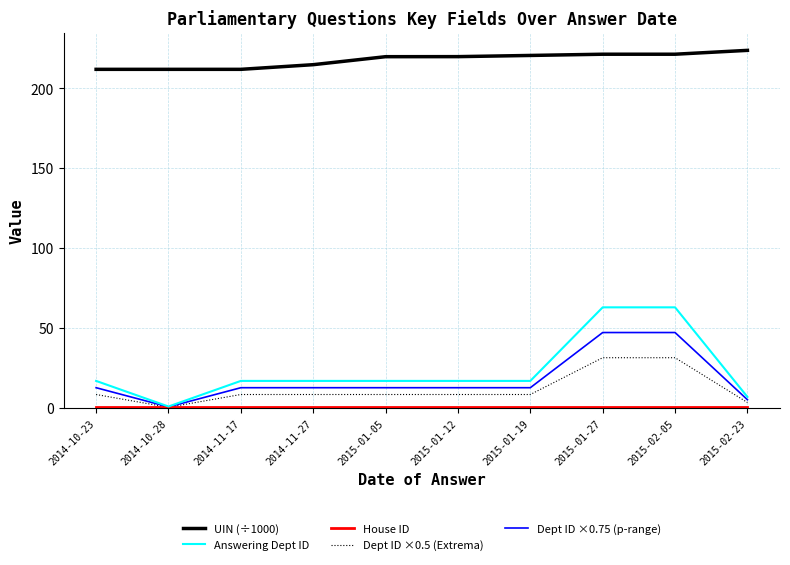

Read the Dept ID ×0.75 (p-range) value at 2015-01-12.

12.8